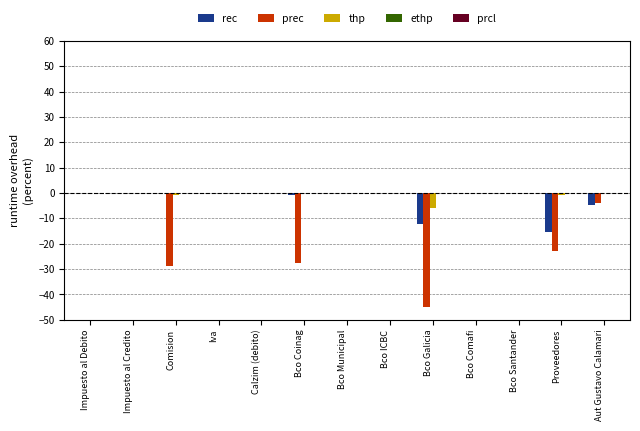

Between Bco Santander and Proveedores, which series saw the biggest shift?

prec